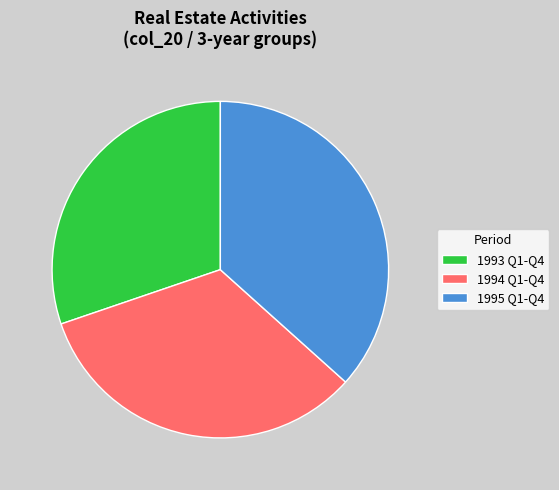

Is there a majority slice in this chart?

No